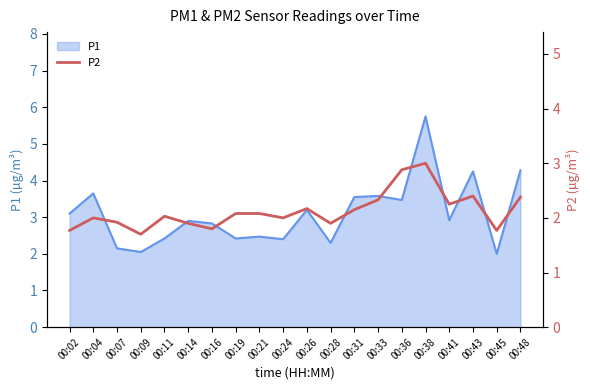

What is the minimum value for P1?

2.0